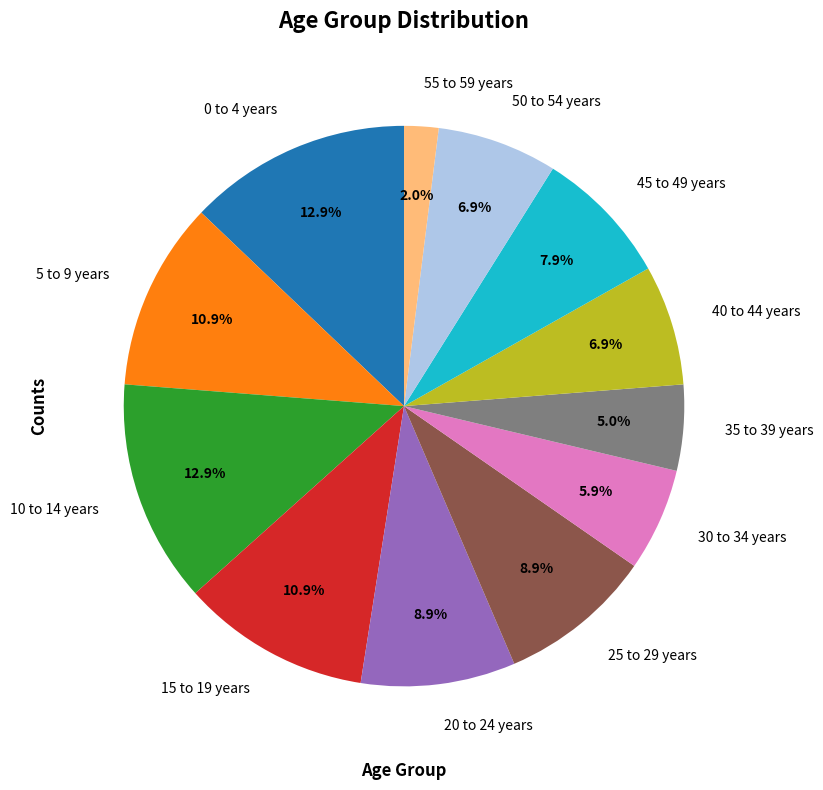

True or false: 30 to 34 years accounts for 6% of the total.

True